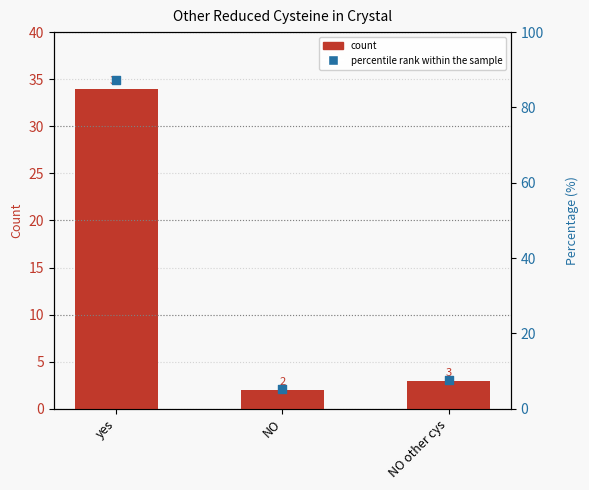

Which series reaches the minimum Y coordinate?

count